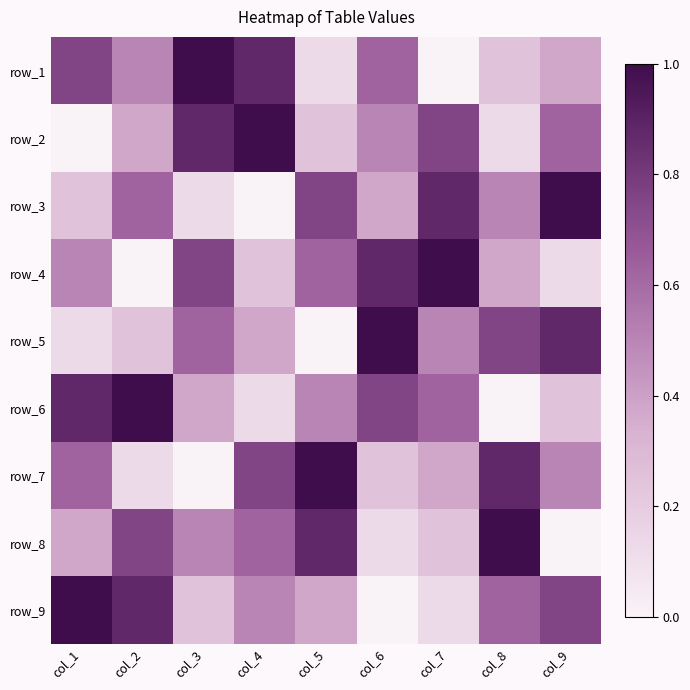

Which label corresponds to the smallest value in the chart?

col_7